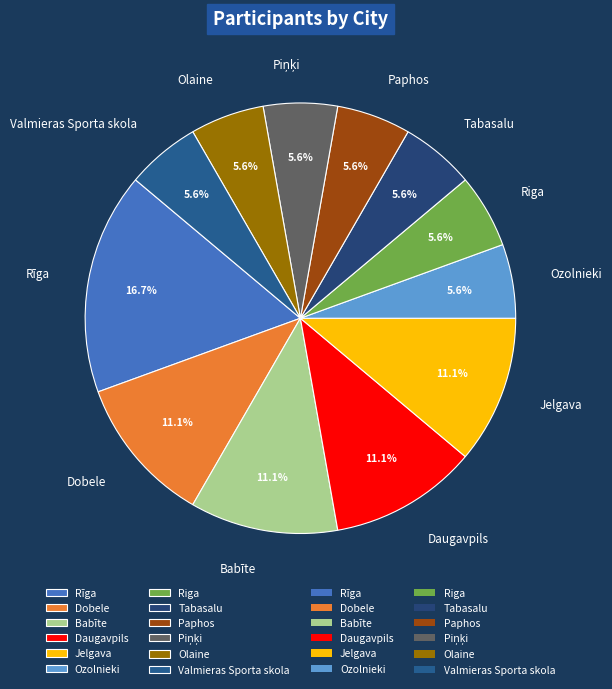

What percentage is the Valmieras Sporta skola slice, to the nearest percent?

6%